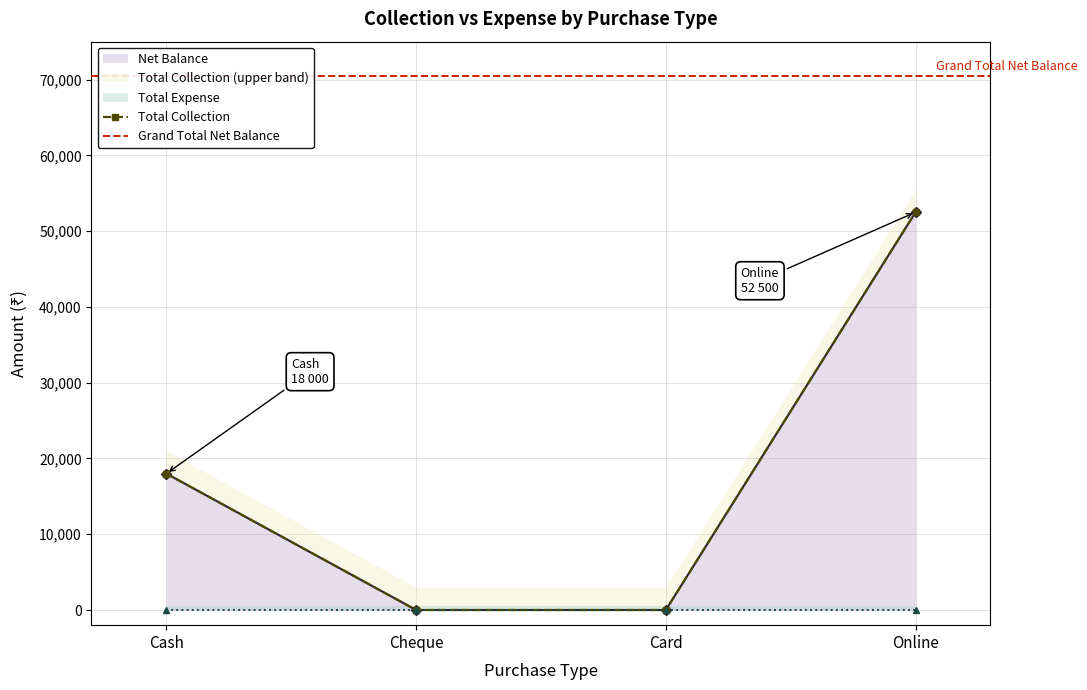

The value at Online is 35798. True or false?

False